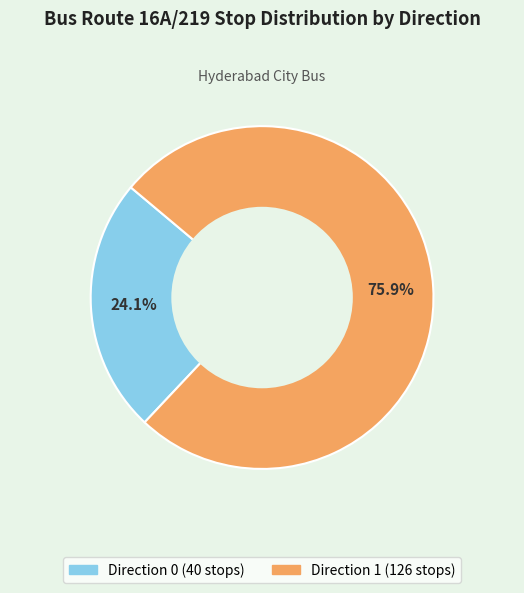

Is there any slice that represents more than half of the pie?

Yes